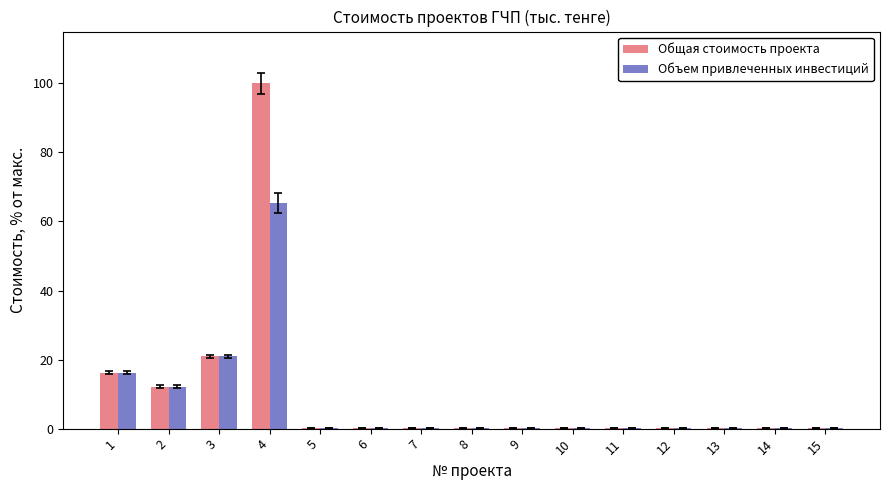

What is the sum of the Объем привлеченных инвестиций values at 10 and 1?

16.4